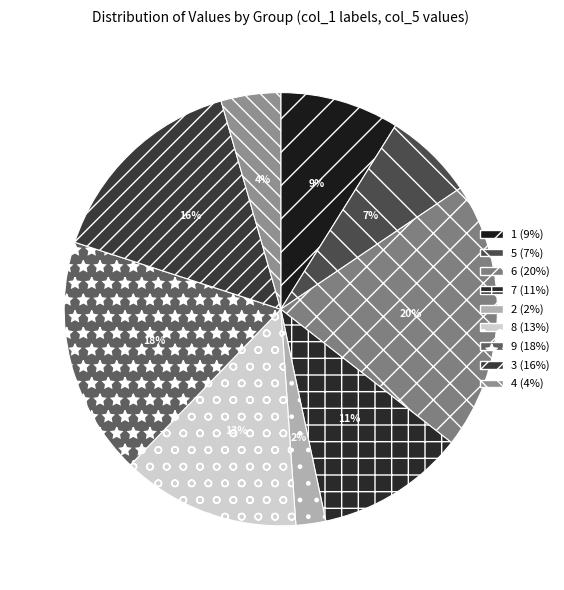

Between 7 and 8, which is larger?

8